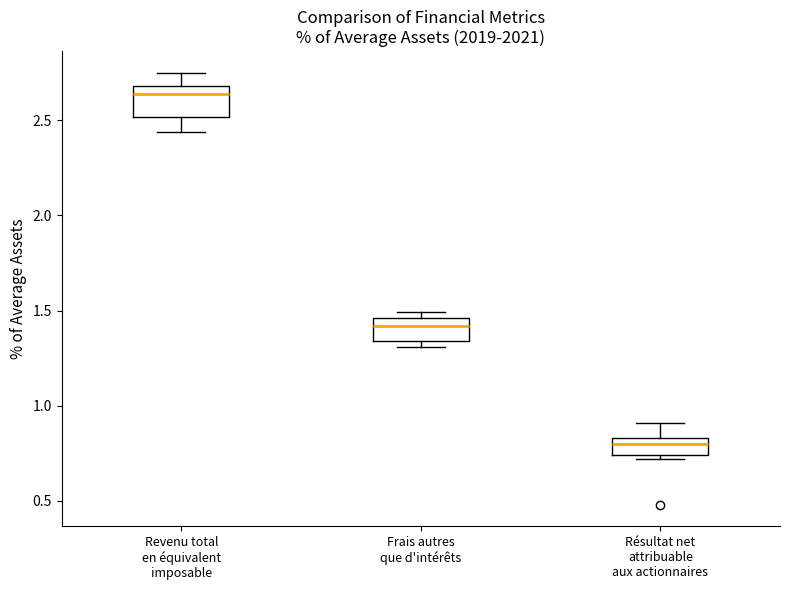

Where is the upper edge of the box for Résultat net attribuable aux actionnaires on the y-axis? The values are not printed on the chart, so give them approximately, as read against the axis.

0.85